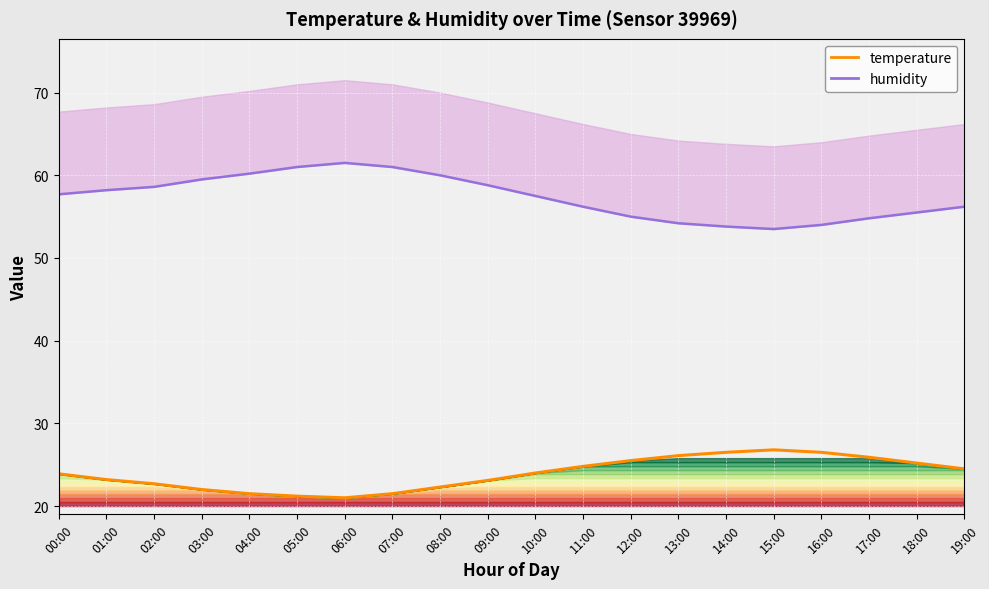

How many points are lower than both their immediate neighbors (excluding endpoints)?

1